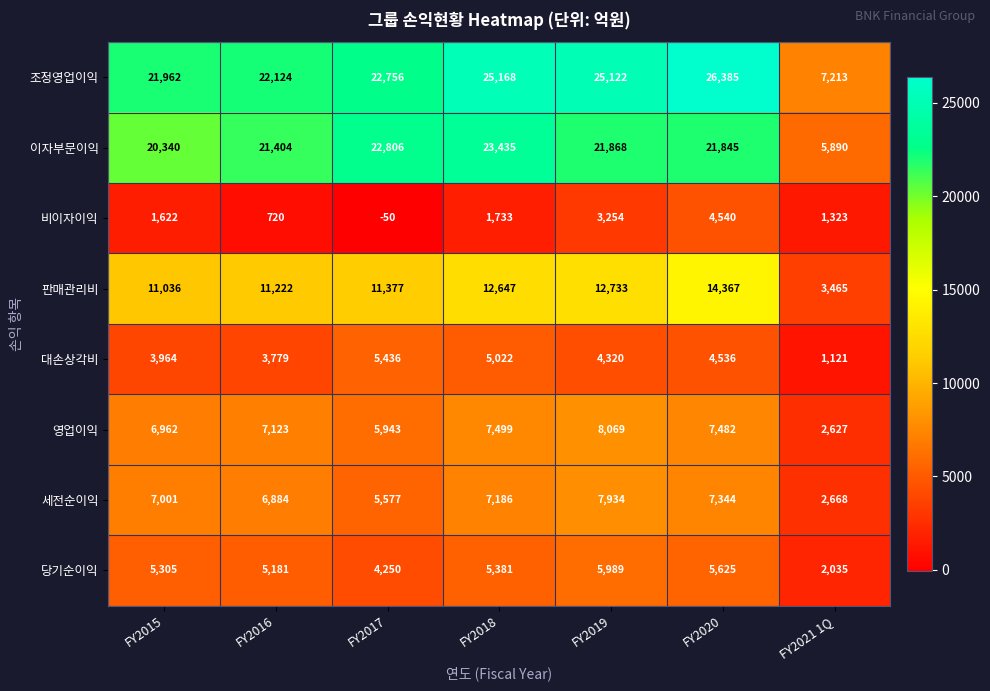

What is the total value across all series at FY2017?

78095